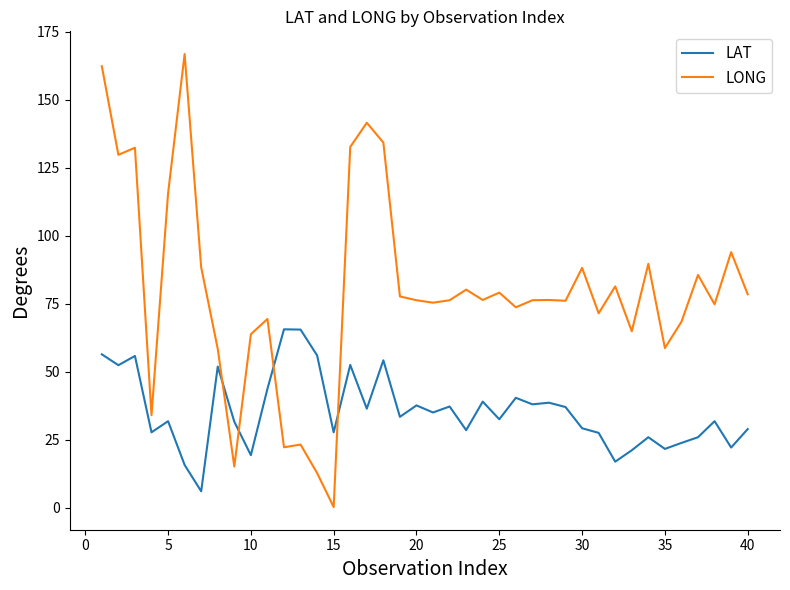

What is the difference between the maximum and minimum values in the LONG series?

166.7